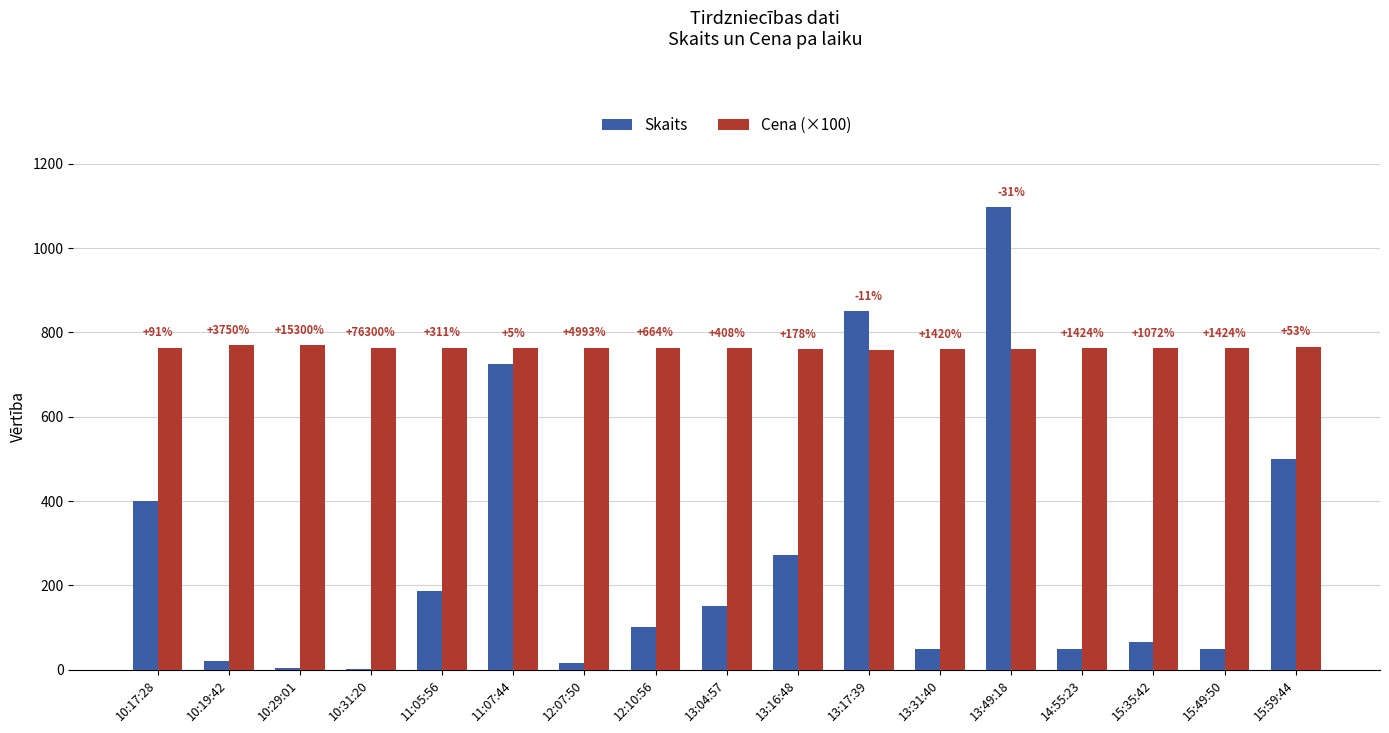

The value of Cena (×100) at 15:49:50 is 762. True or false?

True